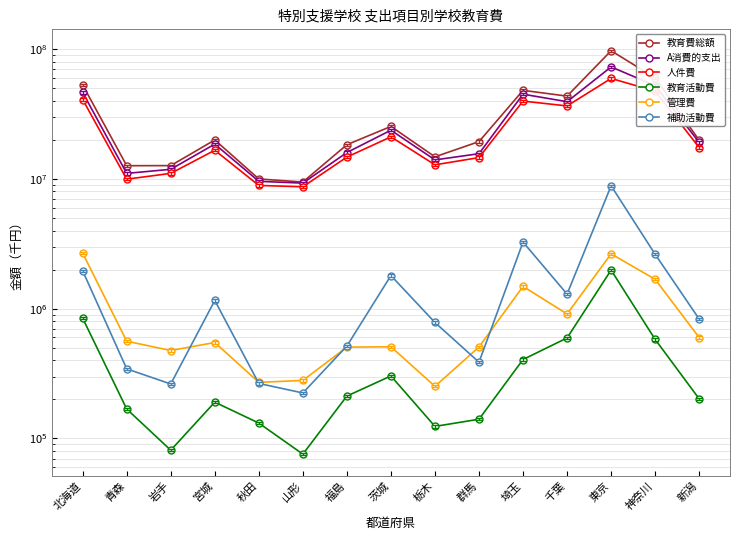

What is the value of the A消費的支出 point at the 6th from the left?

9284117